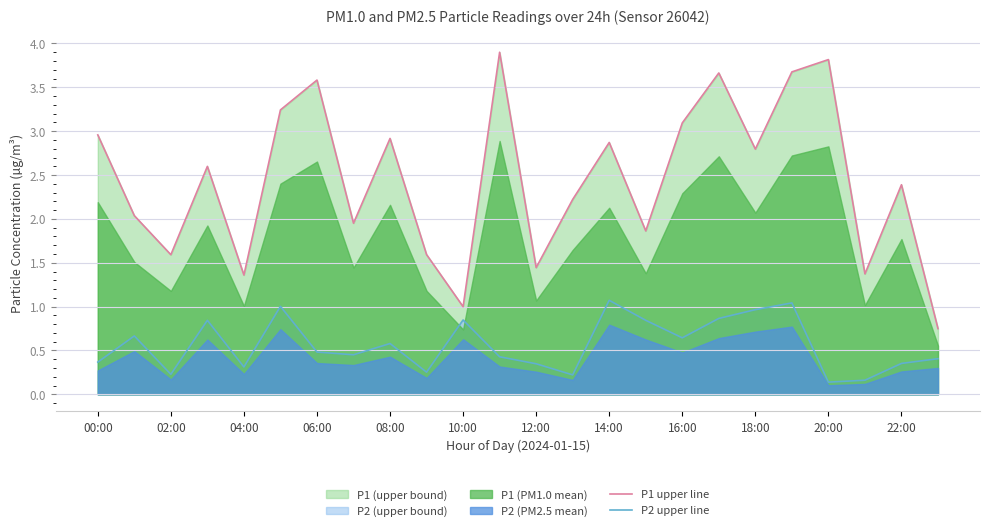

How many lines are shown in the chart?

2